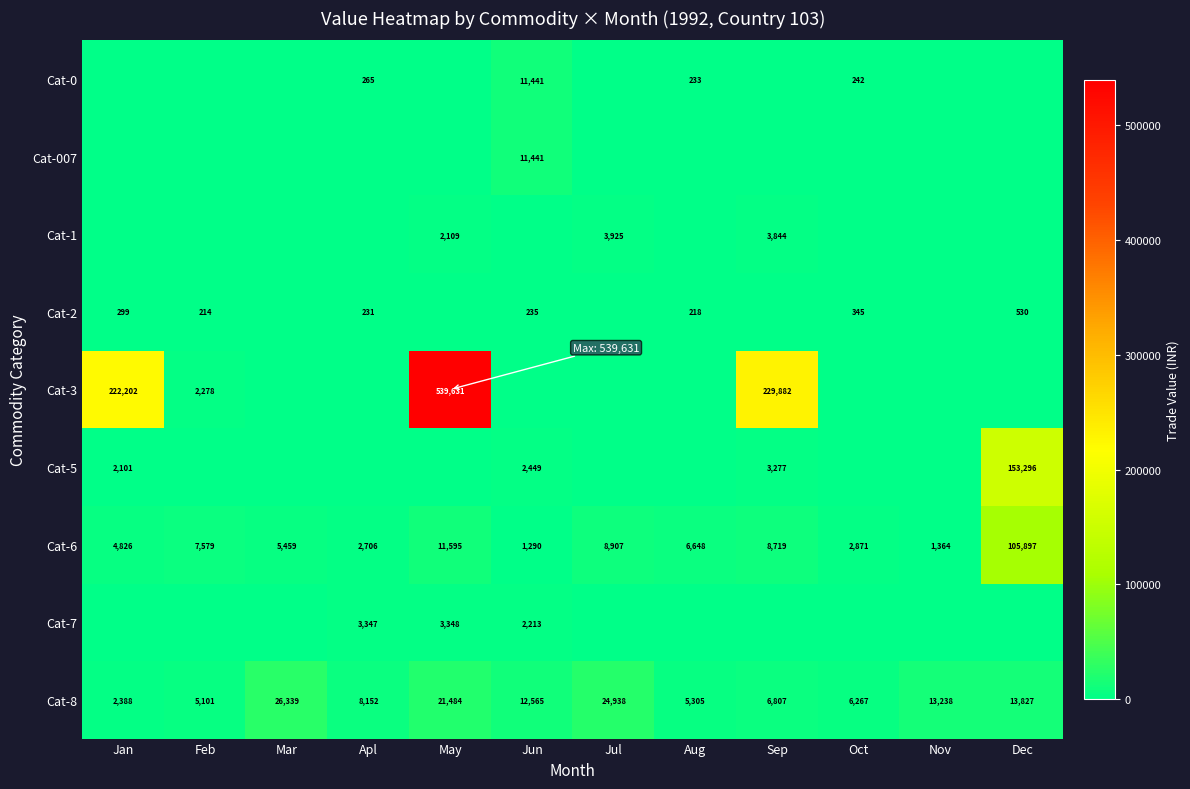

Between Mar and Oct, which is larger?

Oct